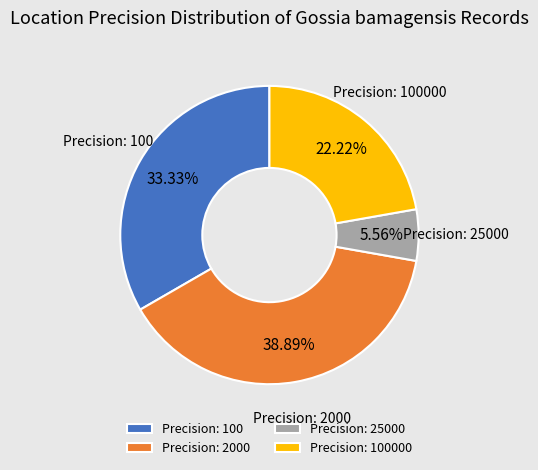

Approximately how many times larger is the value at Precision: 100 compared to Precision: 25000?

6.0